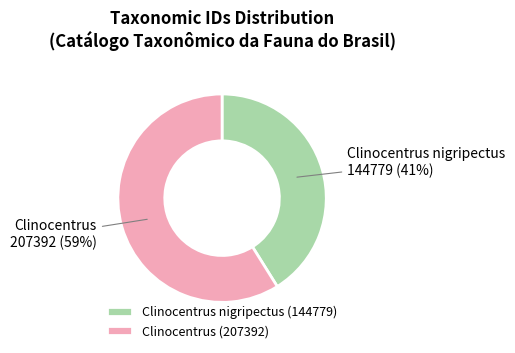

Is there a majority slice in this chart?

Yes